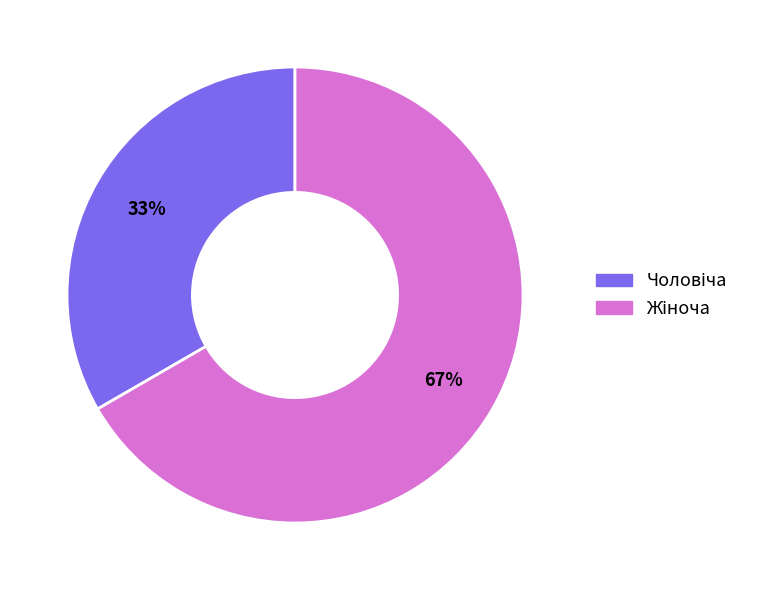

Is there any slice that represents more than half of the pie?

Yes